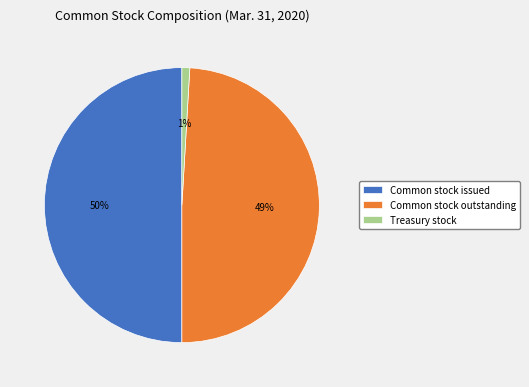

Is Common stock outstanding the majority of the pie?

No